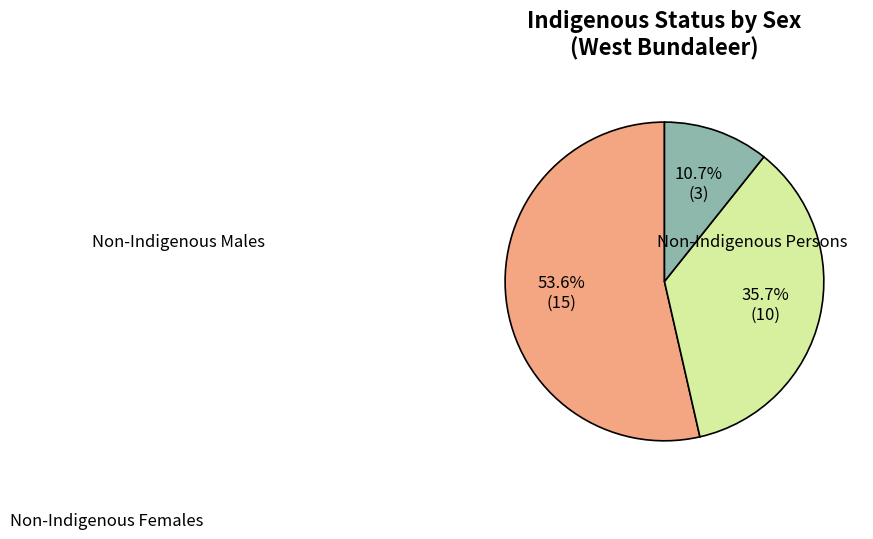

Does any single category account for the majority?

Yes